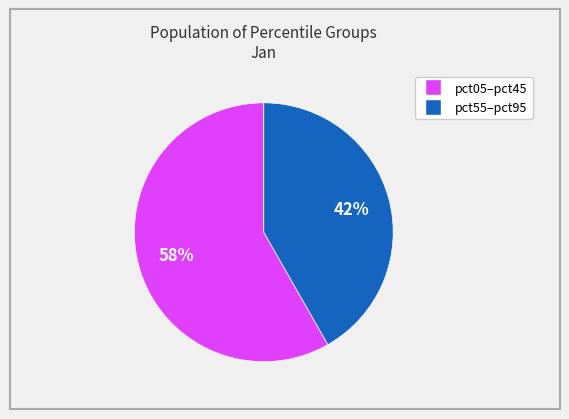

To the nearest percent, what is the average slice percentage?

50%